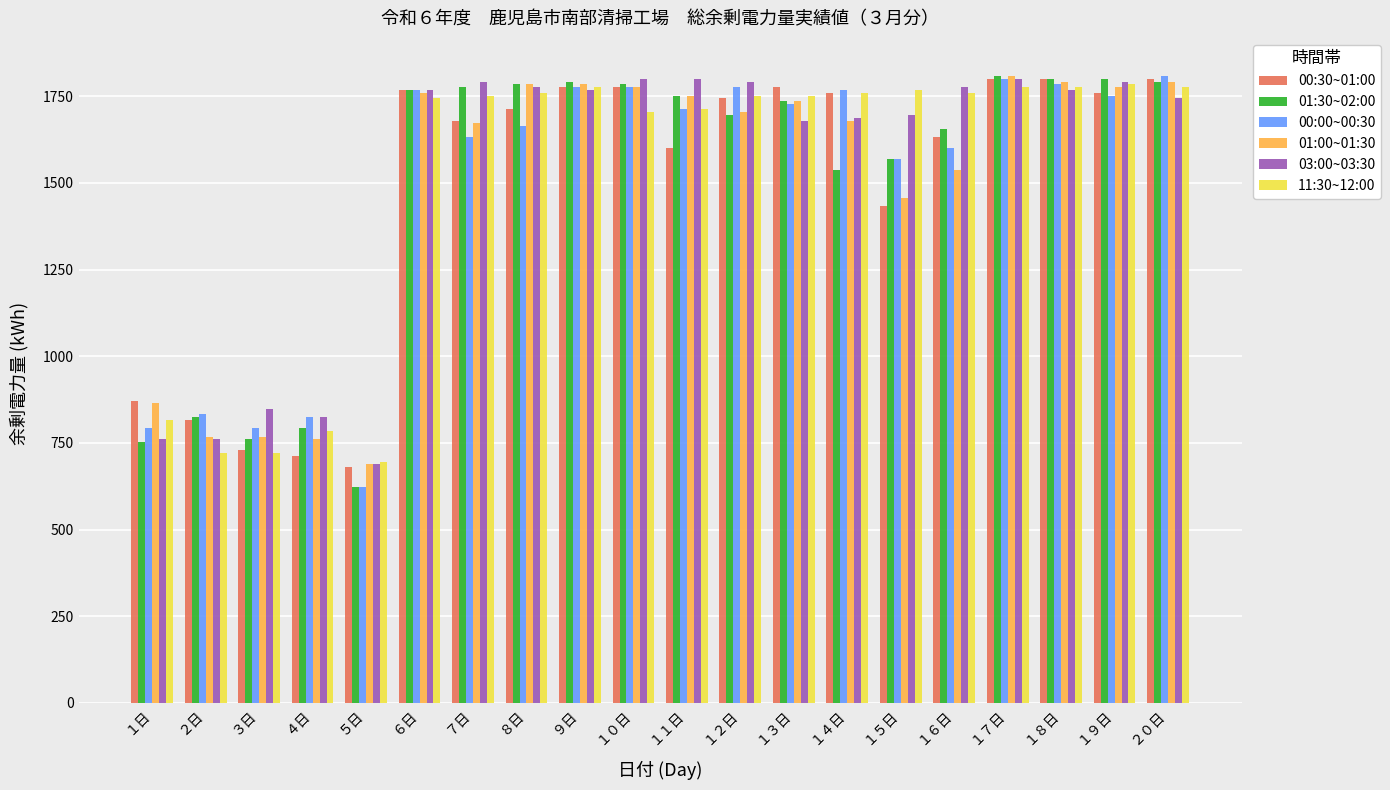

Reading left to right, what are all the values shown in this chart?

00:30~01:00: １日=872	２日=816	３日=728	４日=712	５日=680	６日=1768	７日=1680	８日=1712	９日=1776	１０日=1776	１１日=1600	１２日=1744	１３日=1776	１４日=1760	１５日=1432	１６日=1632	１７日=1800	１８日=1800	１９日=1760	２０日=1800
01:30~02:00: １日=752	２日=824	３日=760	４日=792	５日=624	６日=1768	７日=1776	８日=1784	９日=1792	１０日=1784	１１日=1752	１２日=1696	１３日=1736	１４日=1536	１５日=1568	１６日=1656	１７日=1808	１８日=1800	１９日=1800	２０日=1792
00:00~00:30: １日=792	２日=832	３日=792	４日=824	５日=624	６日=1768	７日=1632	８日=1664	９日=1776	１０日=1776	１１日=1712	１２日=1776	１３日=1728	１４日=1768	１５日=1568	１６日=1600	１７日=1800	１８日=1784	１９日=1752	２０日=1808
01:00~01:30: １日=864	２日=768	３日=768	４日=760	５日=688	６日=1760	７日=1672	８日=1784	９日=1784	１０日=1776	１１日=1752	１２日=1704	１３日=1736	１４日=1680	１５日=1456	１６日=1536	１７日=1808	１８日=1792	１９日=1776	２０日=1792
03:00~03:30: １日=760	２日=760	３日=848	４日=824	５日=688	６日=1768	７日=1792	８日=1776	９日=1768	１０日=1800	１１日=1800	１２日=1792	１３日=1680	１４日=1688	１５日=1696	１６日=1776	１７日=1800	１８日=1768	１９日=1792	２０日=1744
11:30~12:00: １日=816	２日=720	３日=720	４日=784	５日=696	６日=1744	７日=1752	８日=1760	９日=1776	１０日=1704	１１日=1712	１２日=1752	１３日=1752	１４日=1760	１５日=1768	１６日=1760	１７日=1776	１８日=1776	１９日=1784	２０日=1776